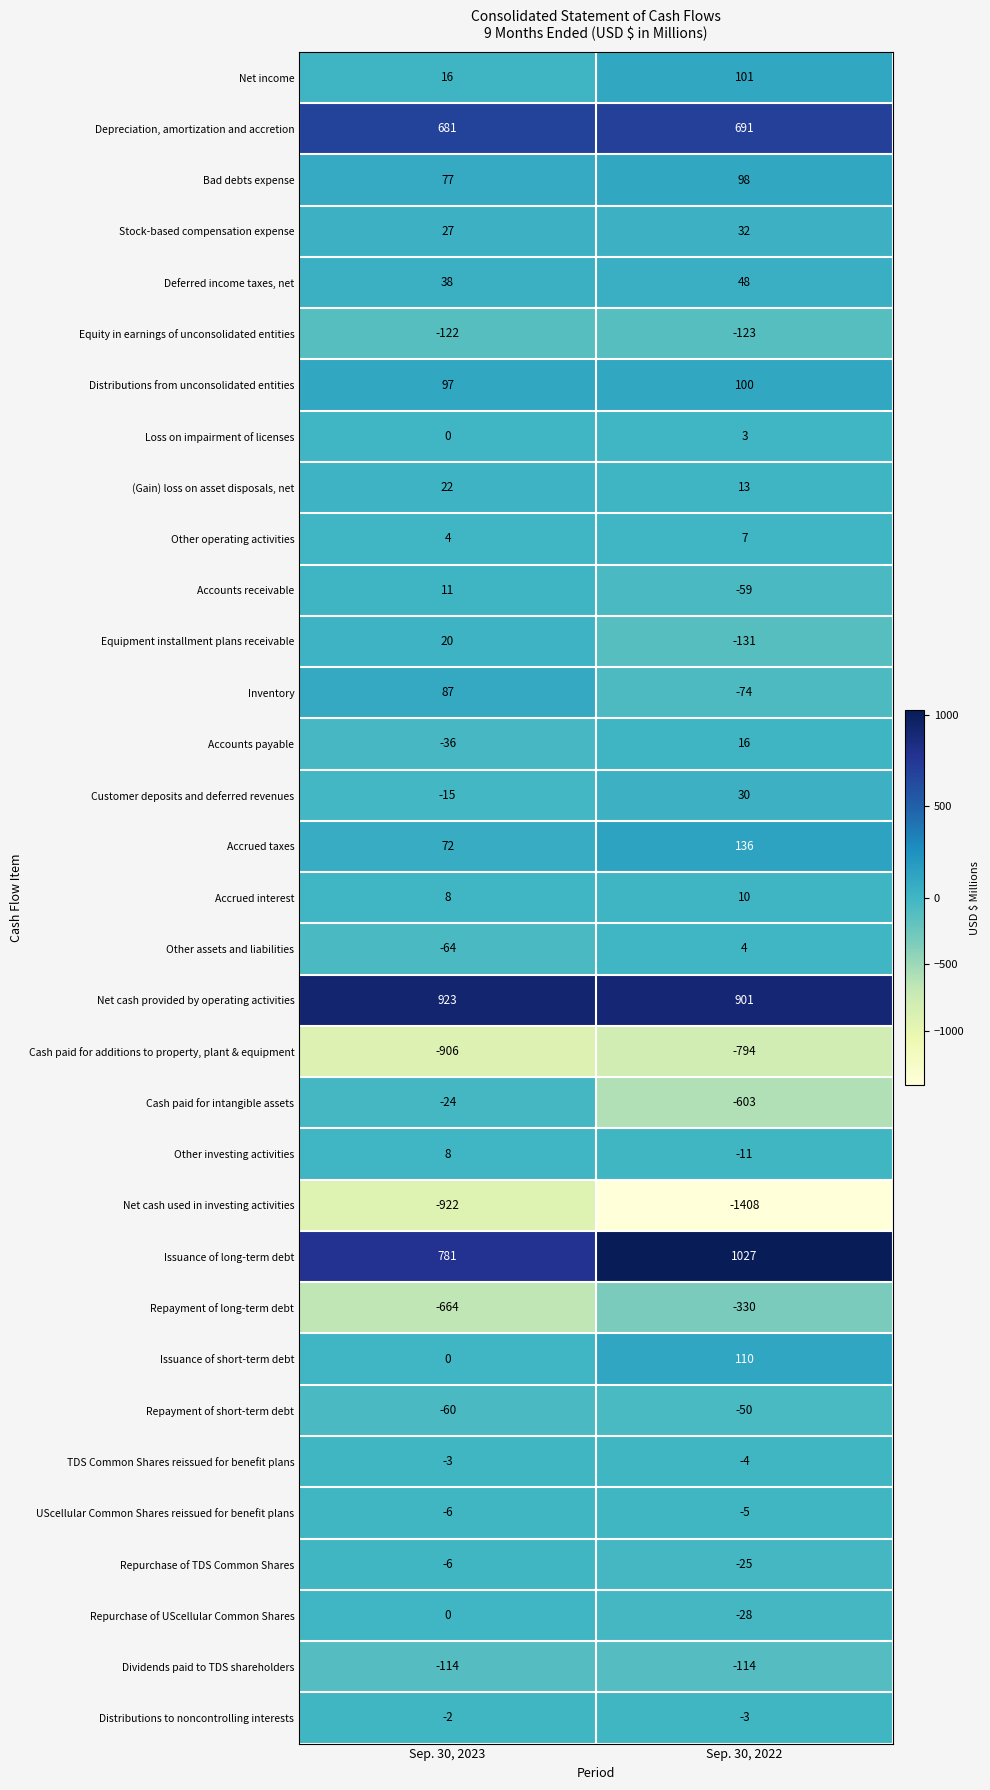

At which category is the sum across all series the highest?

Sep. 30, 2023